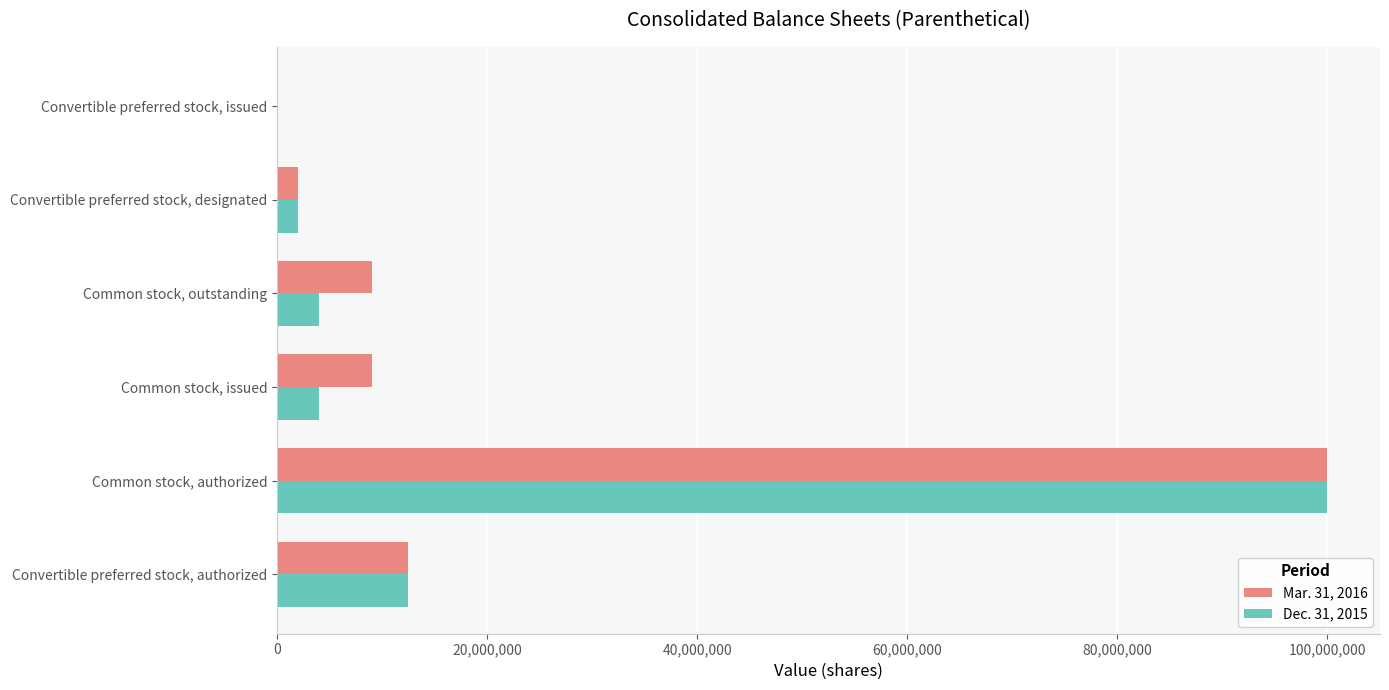

Between Convertible preferred stock, authorized and Common stock, outstanding, which series saw the biggest shift?

Dec. 31, 2015